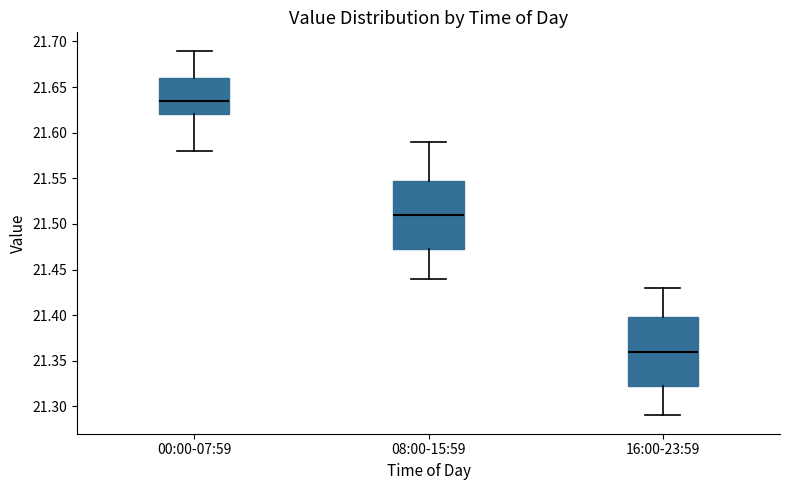

Which box has the lowest median line?

16:00-23:59